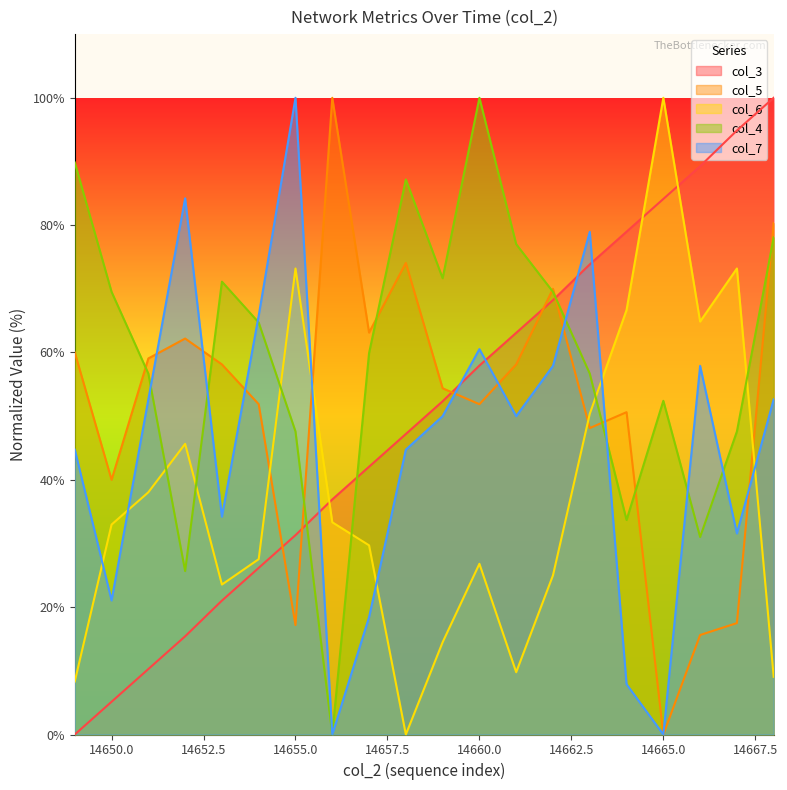

Reading left to right, list all the values displayed in this chart.

col_3: 0.0	5.1	10.3	15.4	21.0	26.2	31.3	36.9	42.1	47.2	52.3	57.9	63.1	68.2	73.8	79.0	84.1	89.3	94.9	100.0
col_4: 89.8	69.5	56.7	25.7	71.1	64.7	47.6	0.0	59.9	87.2	71.7	100.0	77.0	69.5	56.7	33.7	52.4	31.0	47.6	78.1
col_5: 60.0	40.0	59.1	62.2	58.1	51.9	17.2	100.0	63.1	74.1	54.4	51.9	58.1	70.0	48.1	50.6	0.0	15.6	17.5	80.3
col_6: 8.3	33.0	38.0	45.7	23.6	27.5	73.2	33.3	29.7	0.0	14.5	26.8	9.8	25.0	50.4	66.7	100.0	64.9	73.2	9.1
col_7: 44.7	21.1	52.6	84.2	34.2	65.8	100.0	0.0	18.4	44.7	50.0	60.5	50.0	57.9	78.9	7.9	0.0	57.9	31.6	52.6